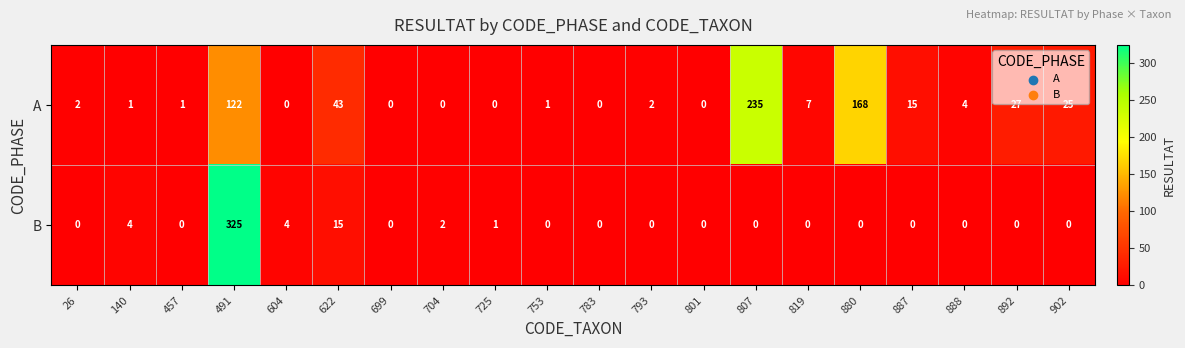

What is the average value of the A series?

33